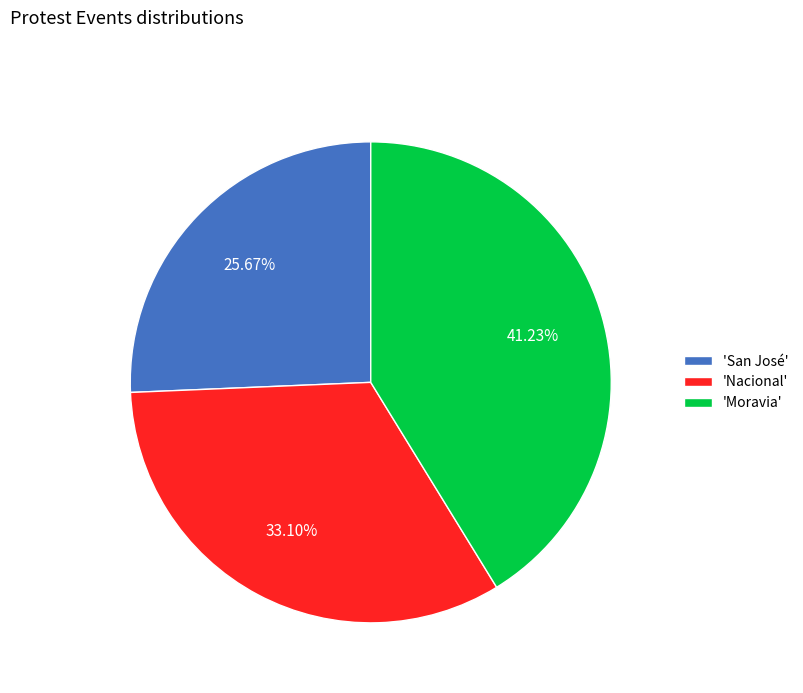

Which slice is the smallest?

'San José'